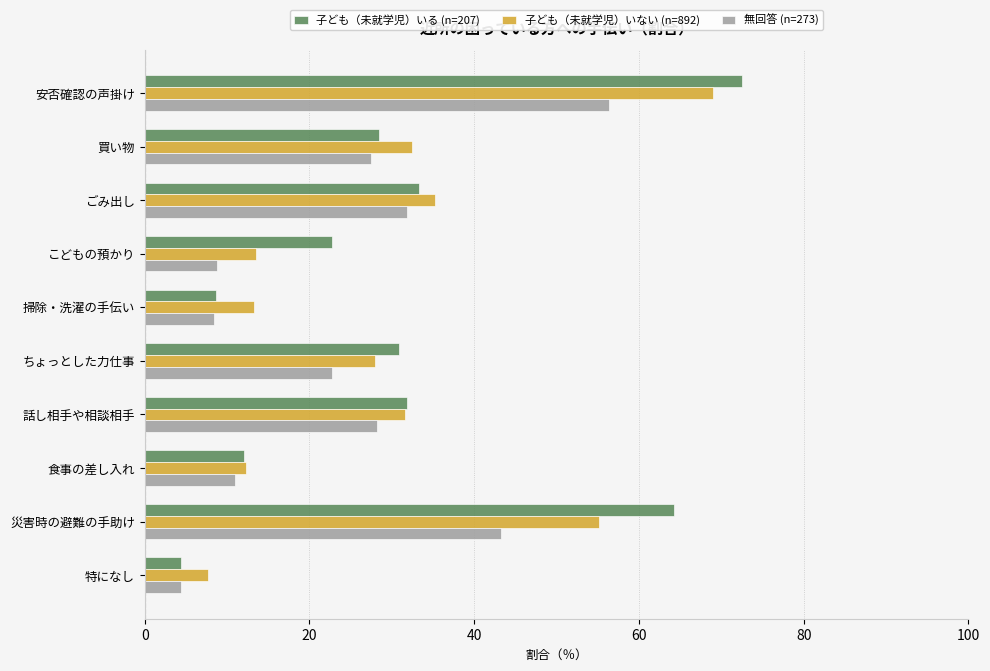

What is the maximum value shown in the chart?

72.5